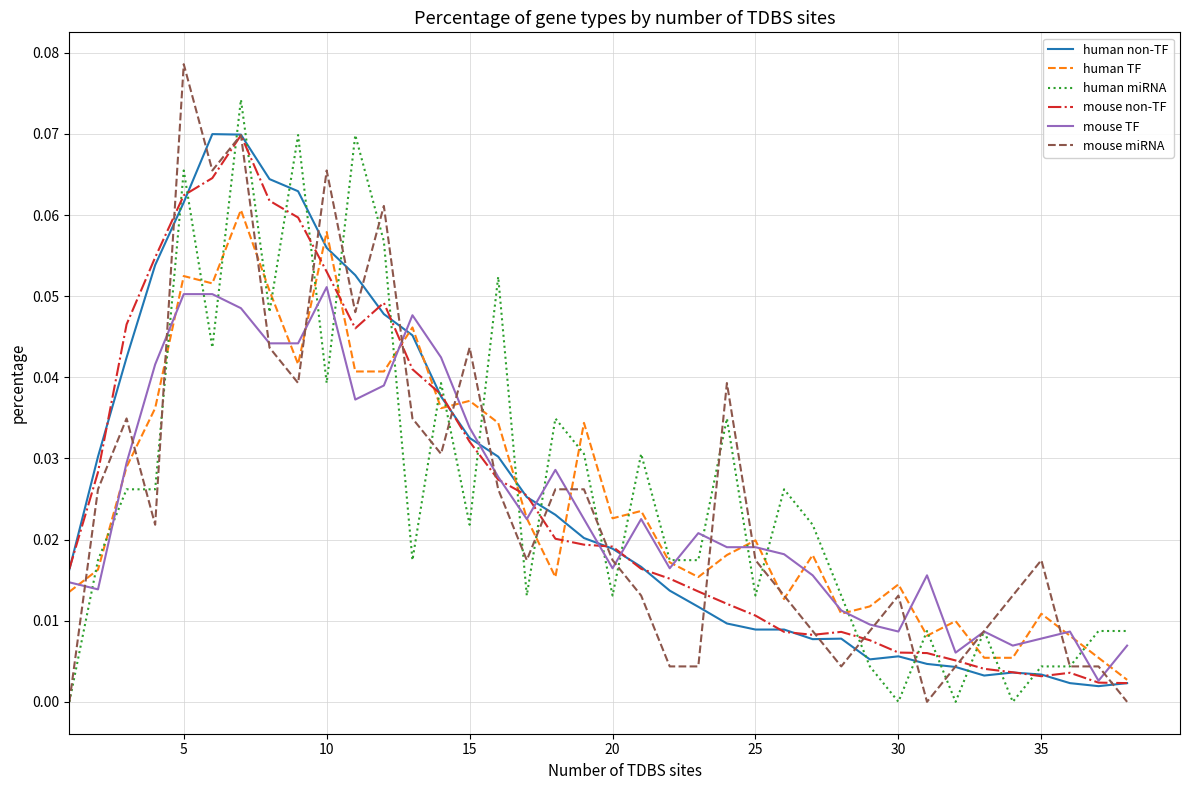

After their last crossing, which series has the higher values: human miRNA or mouse non-TF?

human miRNA